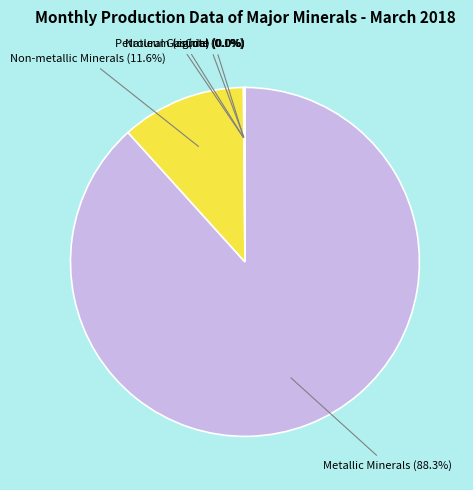

Is there a majority slice in this chart?

Yes